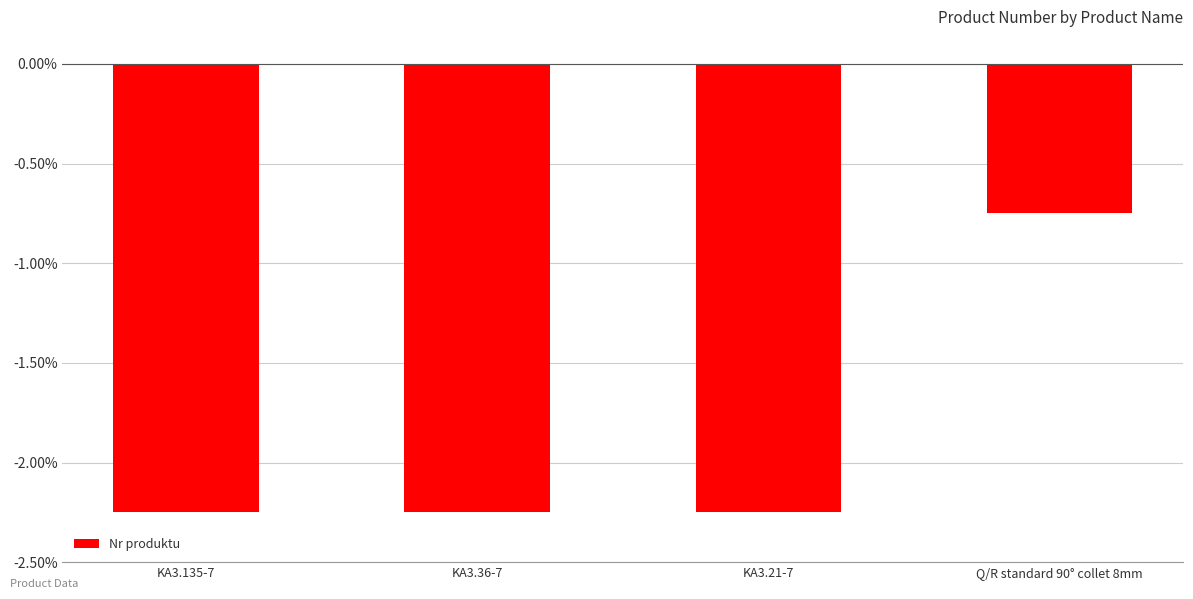

What is the change in value from KA3.21-7 to Q/R standard 90° collet 8mm?

+1.5